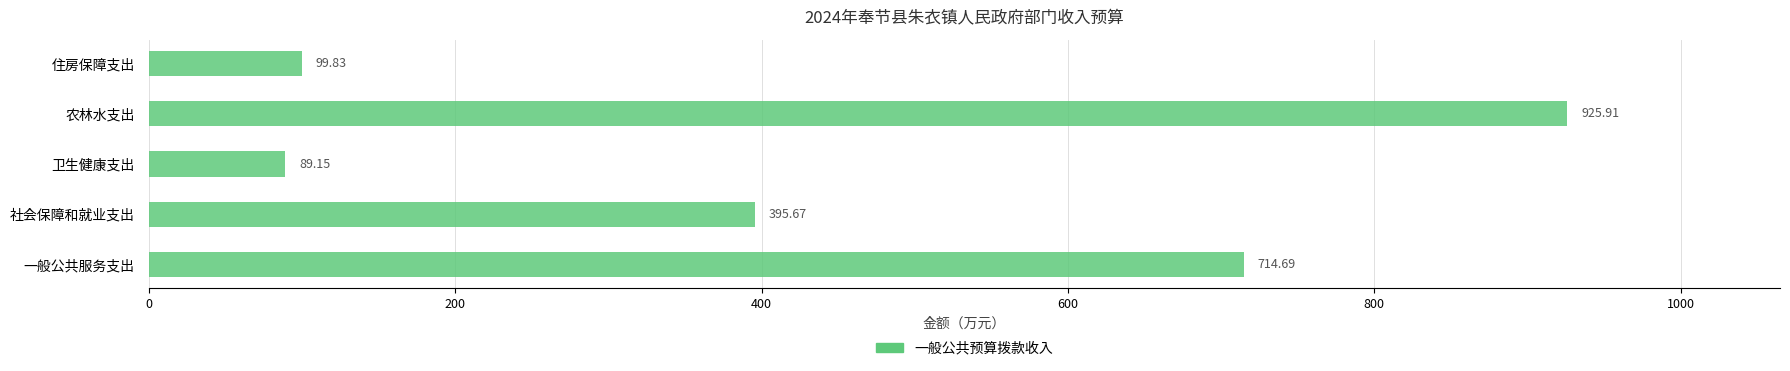

Between 住房保障支出 and 一般公共服务支出, which is larger?

一般公共服务支出